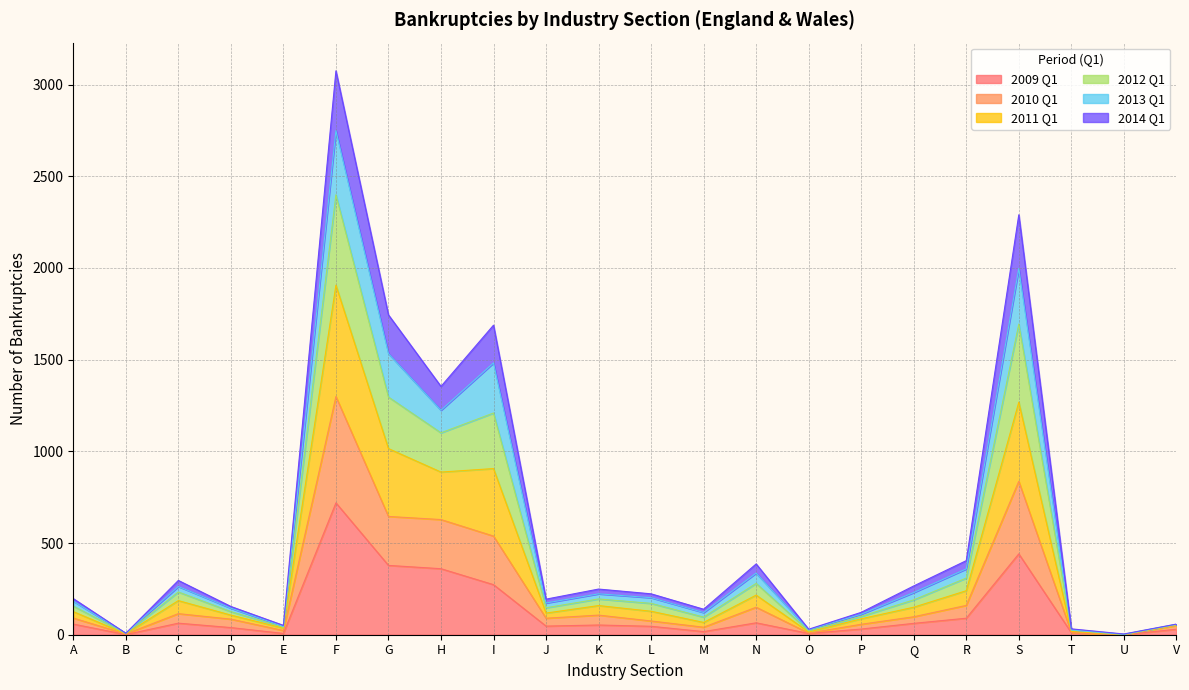

Which series has the widest spread of values?

2011 Q1